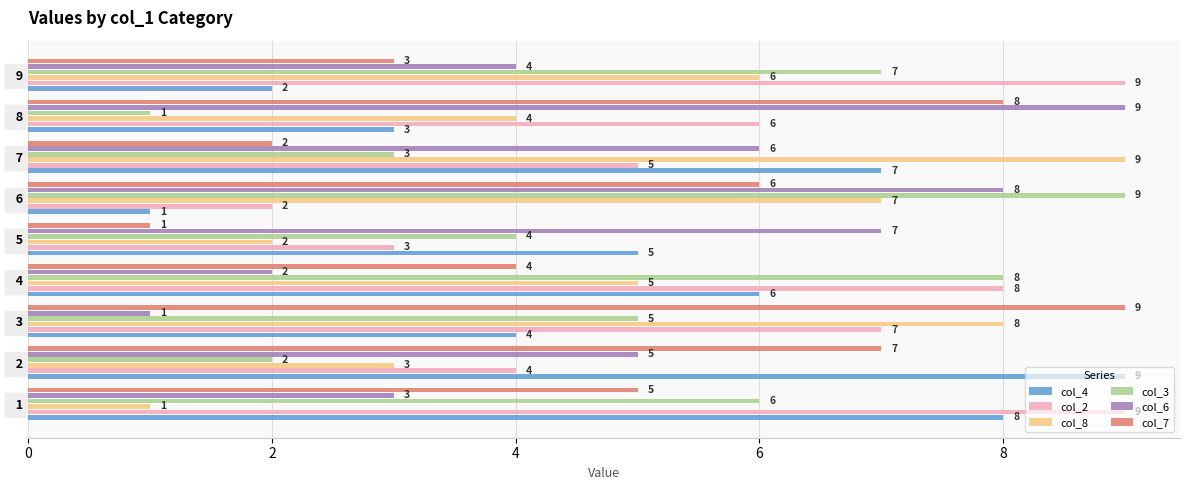

Where is col_8 nearest to the value 5?

  4